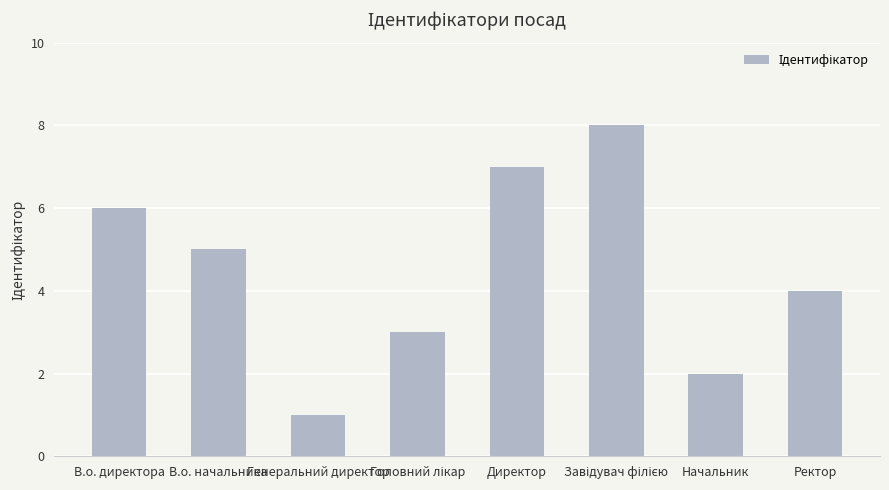

What is the sum of the values at Генеральний директор and Директор?

8